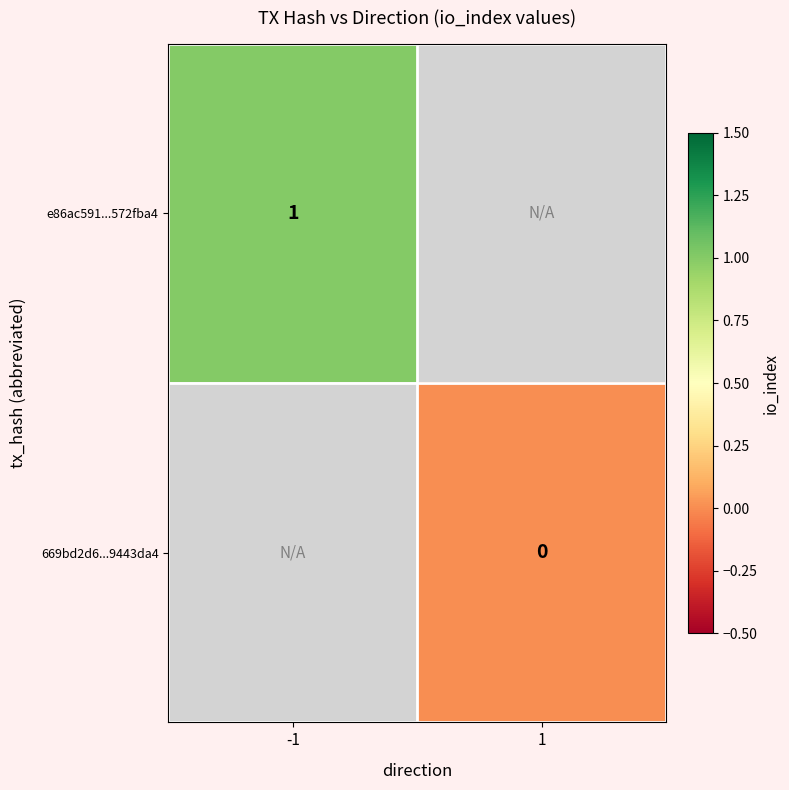

Count the number of data series in this chart.

2